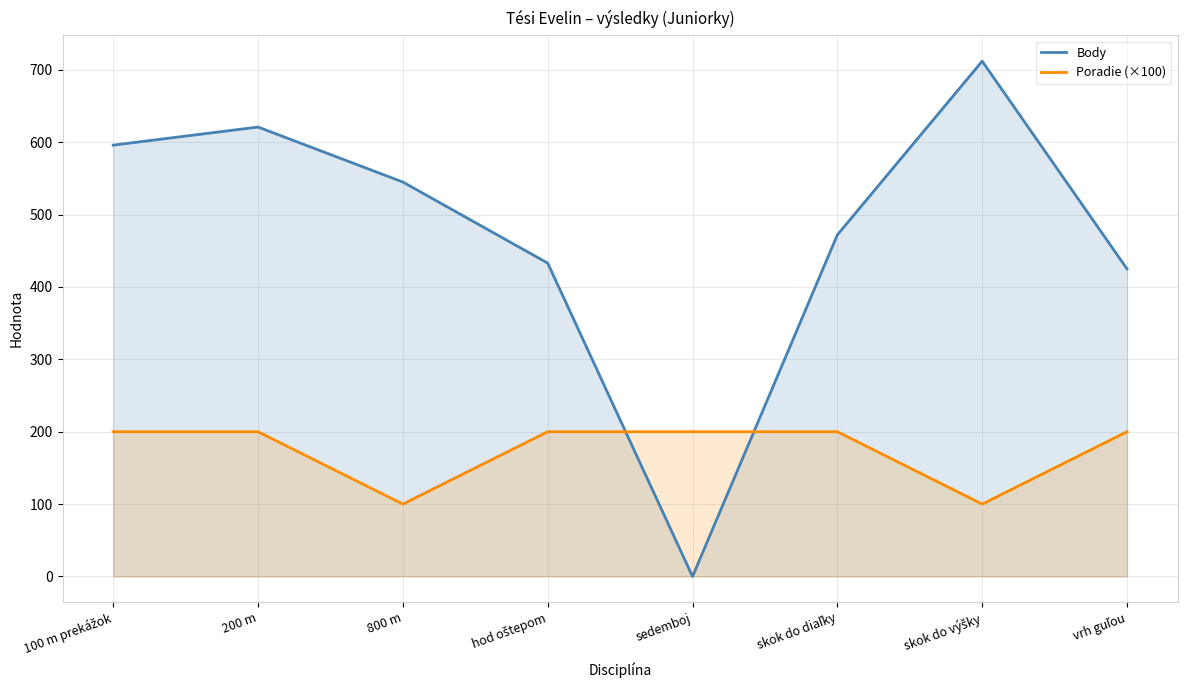

What position from the left is 200 m?

2